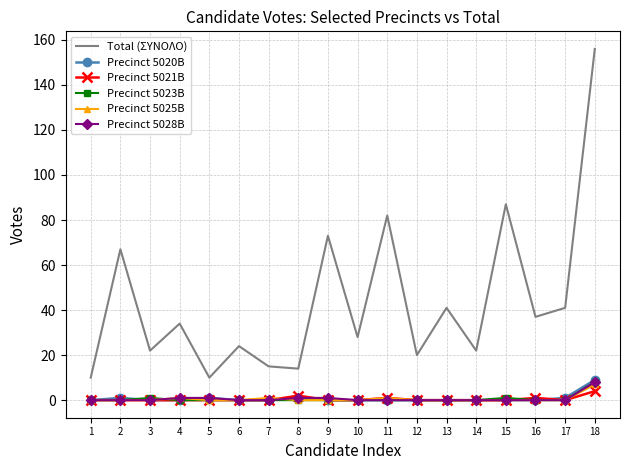

Which series changed the most between 11 and 13?

Total (ΣΥΝΟΛΟ)